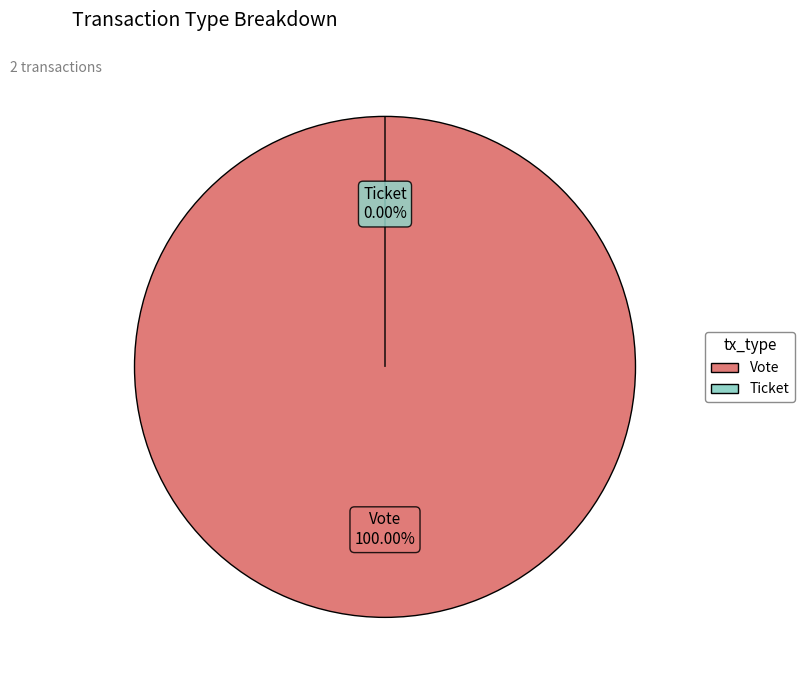

Rank the categories by value from lowest to highest.

Ticket, Vote